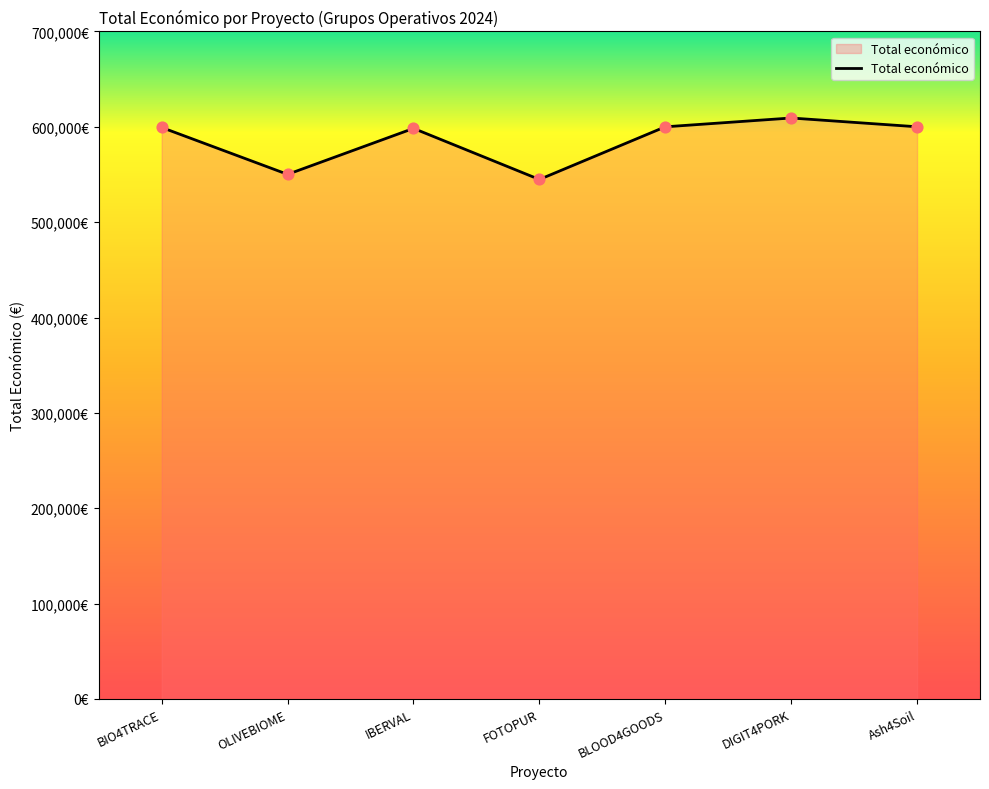

Which has a higher value, BLOOD4GOODS or OLIVEBIOME?

BLOOD4GOODS